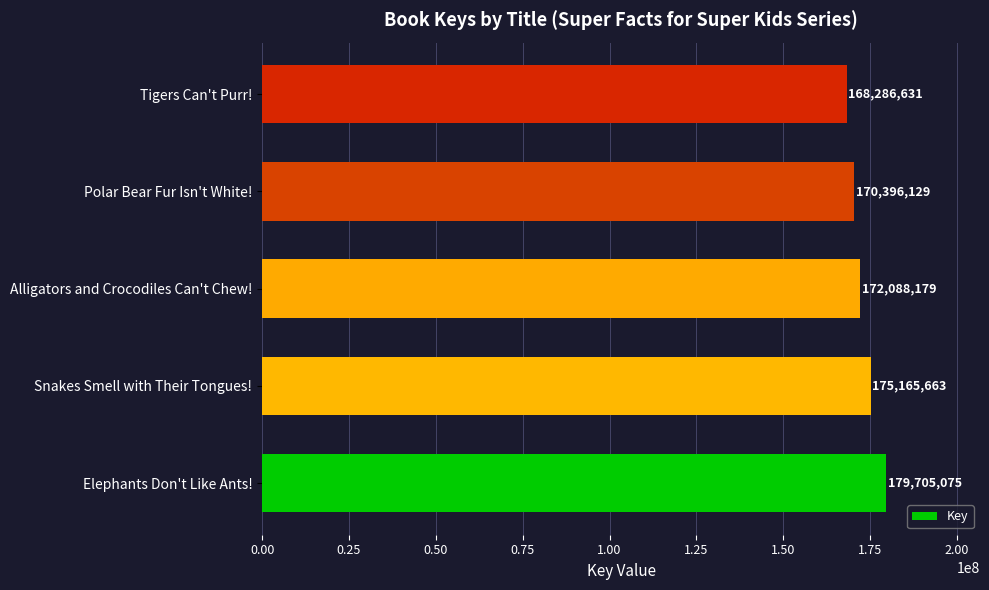

The chart shows a value of 302759938 at Polar Bear Fur Isn't White!. True or false?

False